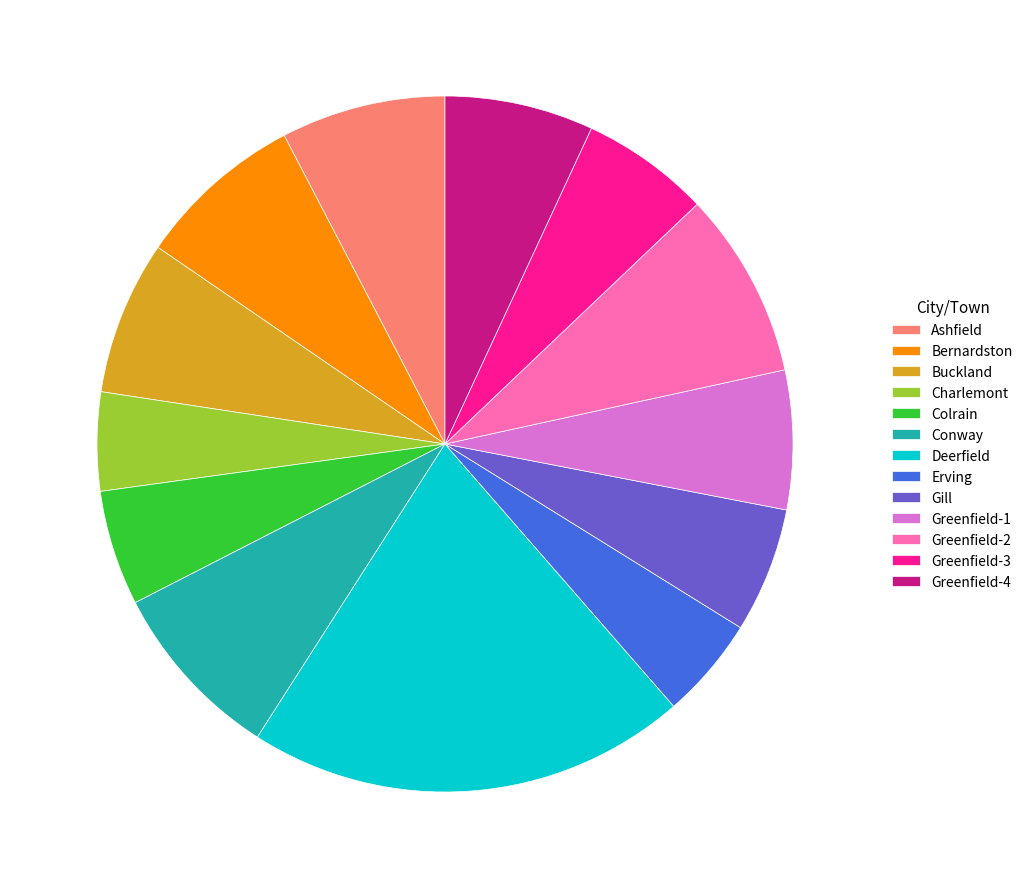

Count the number of slices in the pie.

13